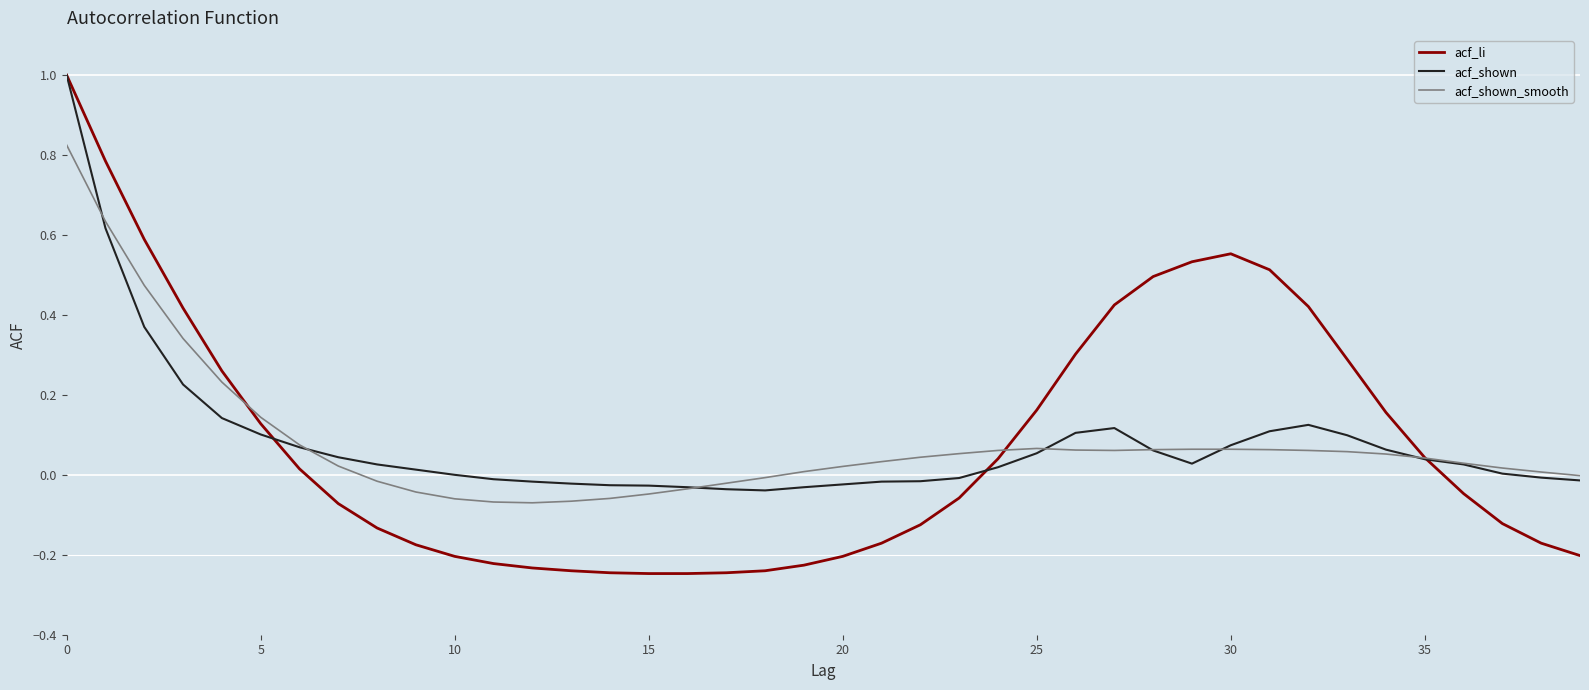

What is the greatest value displayed?

1.0